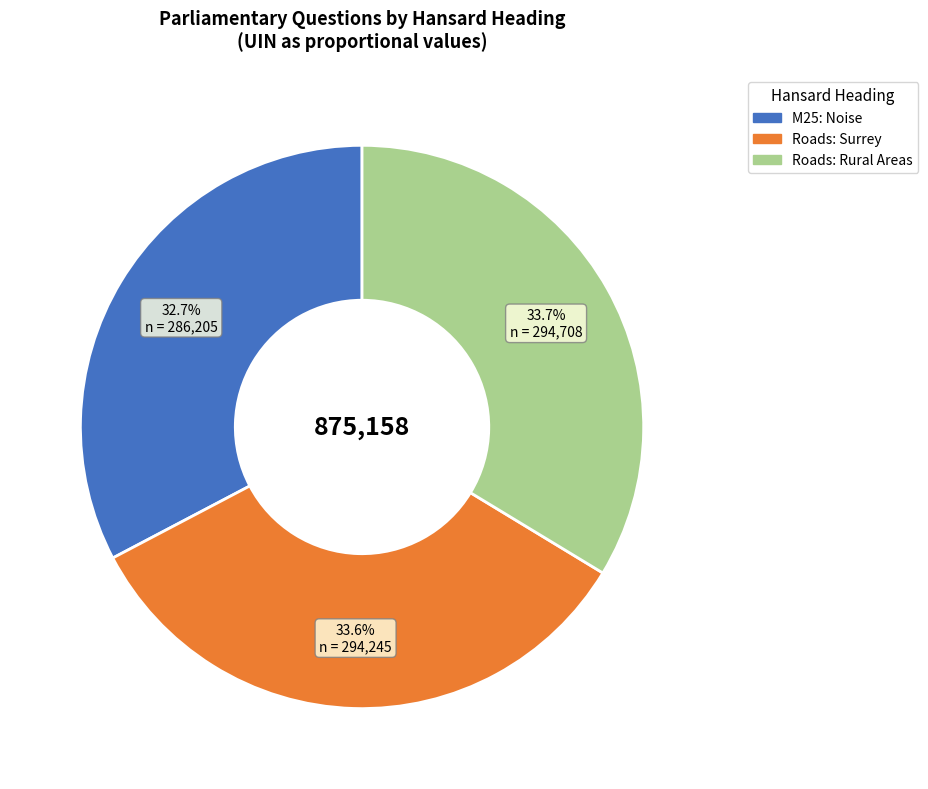

To the nearest percent, what is the difference between the largest and smallest slice percentages?

1%